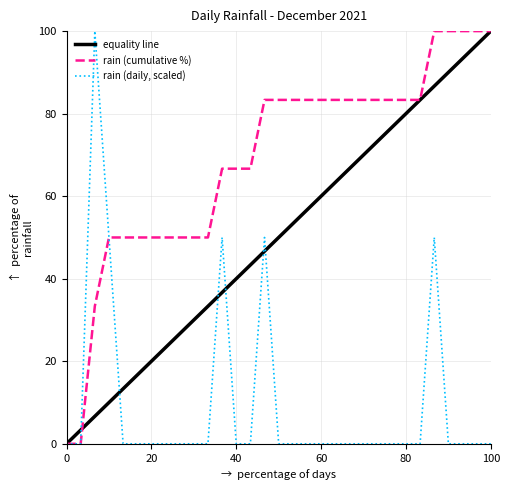

What is the maximum value shown in the chart?

100.0